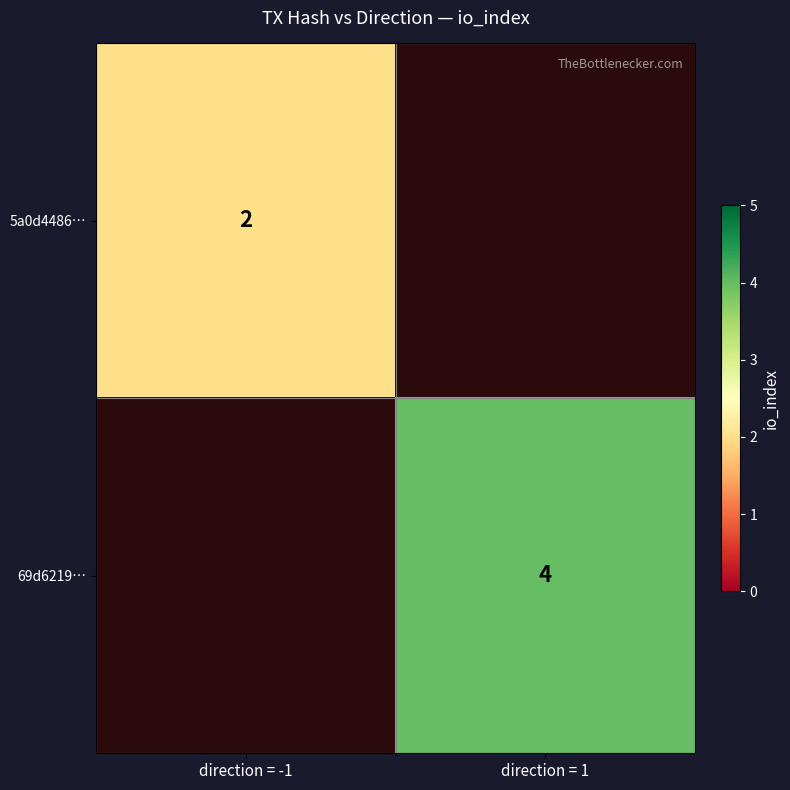

At which category does the chart reach its peak across all series?

direction = 1